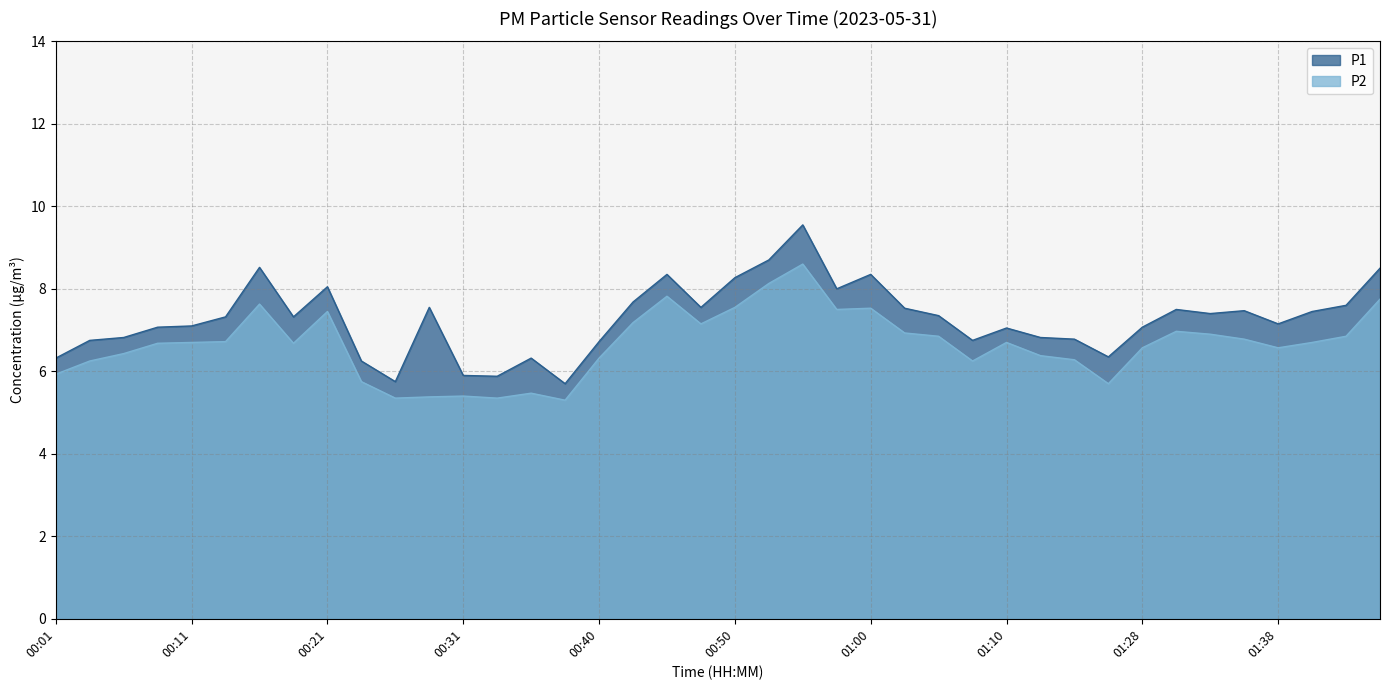

Which series changed the most between 00:52 and 01:43?

P2